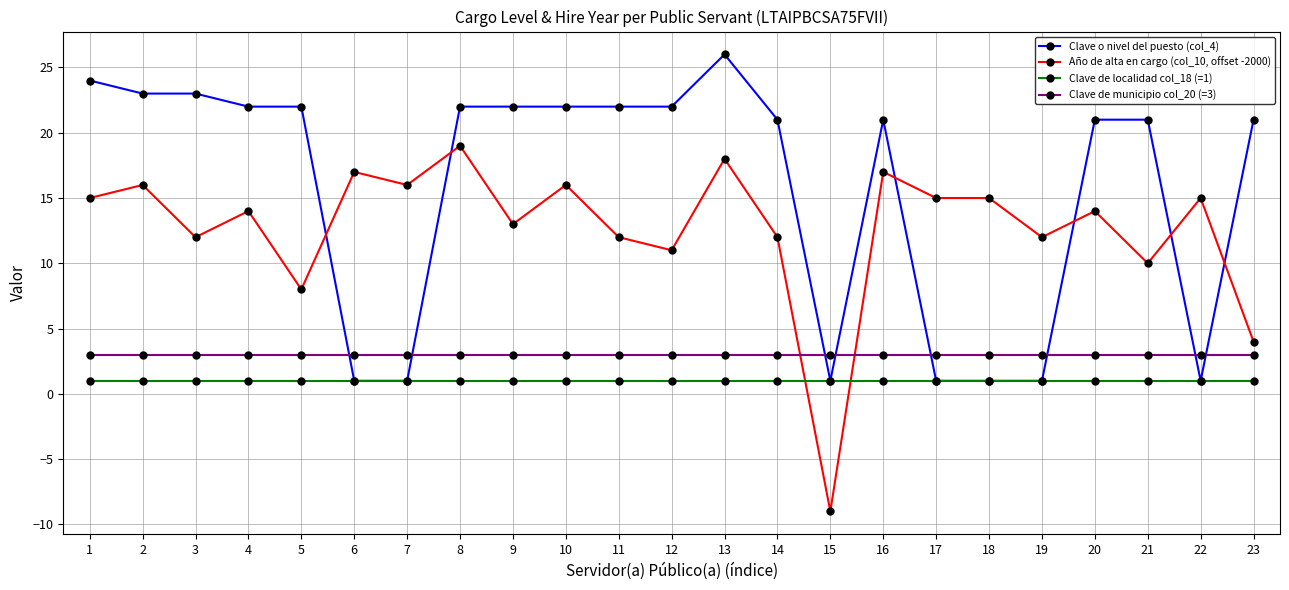

Which series has the largest total across all categories?

Clave o nivel del puesto (col_4)